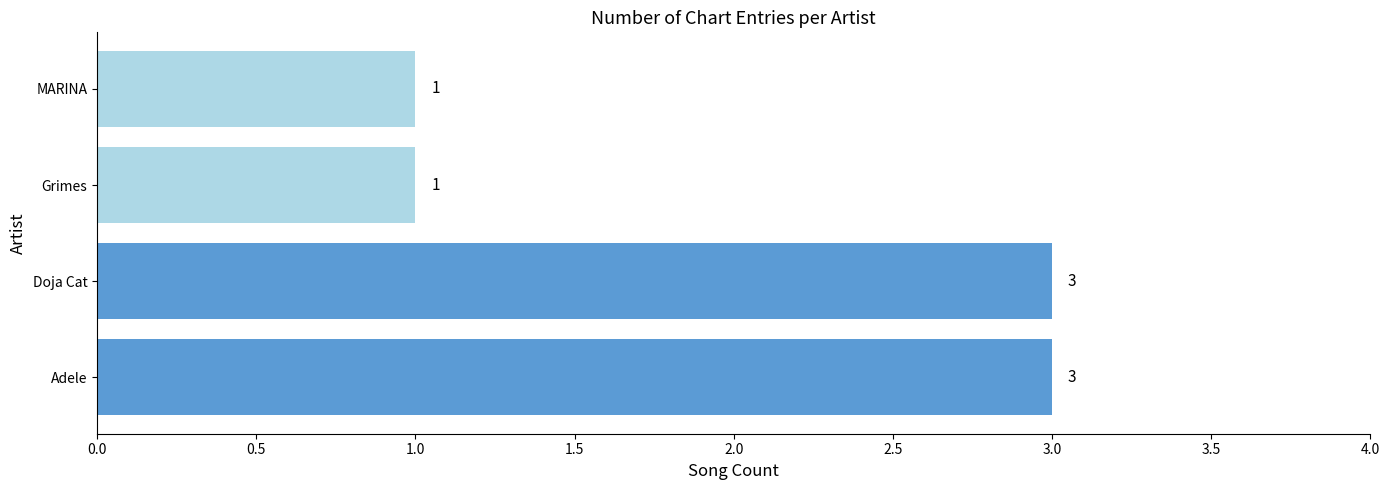

Is it true that the value at MARINA is 2?

False